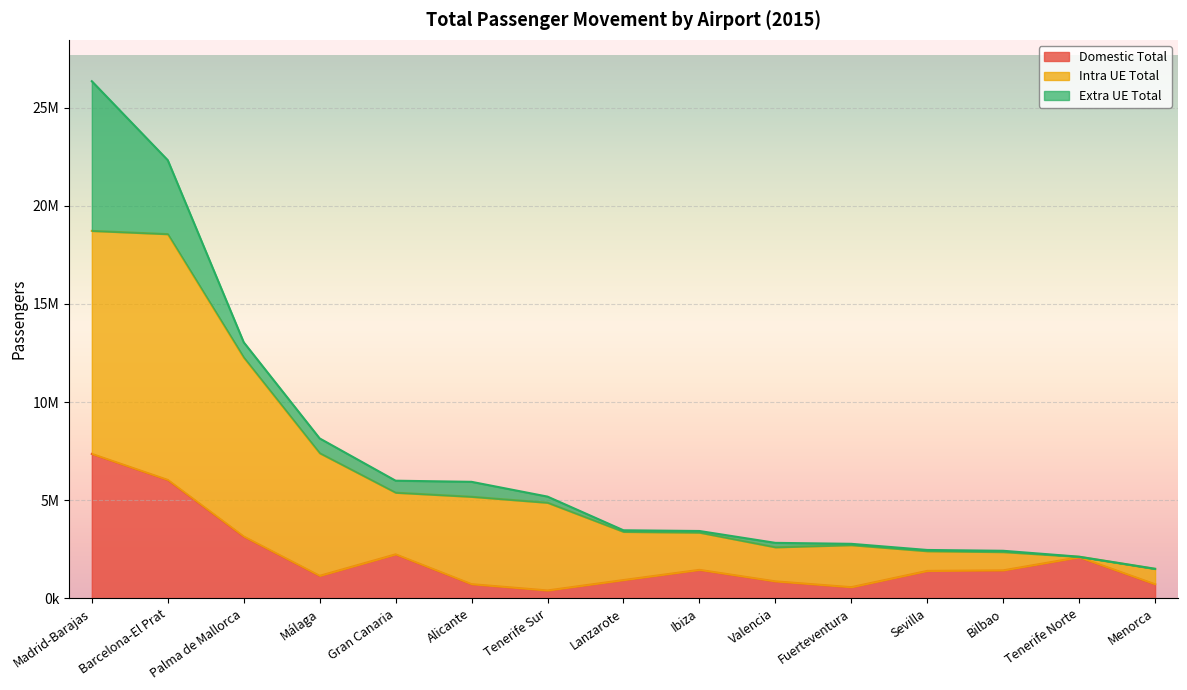

What are all the series names shown in the legend?

Domestic Total, Intra UE Total, Extra UE Total